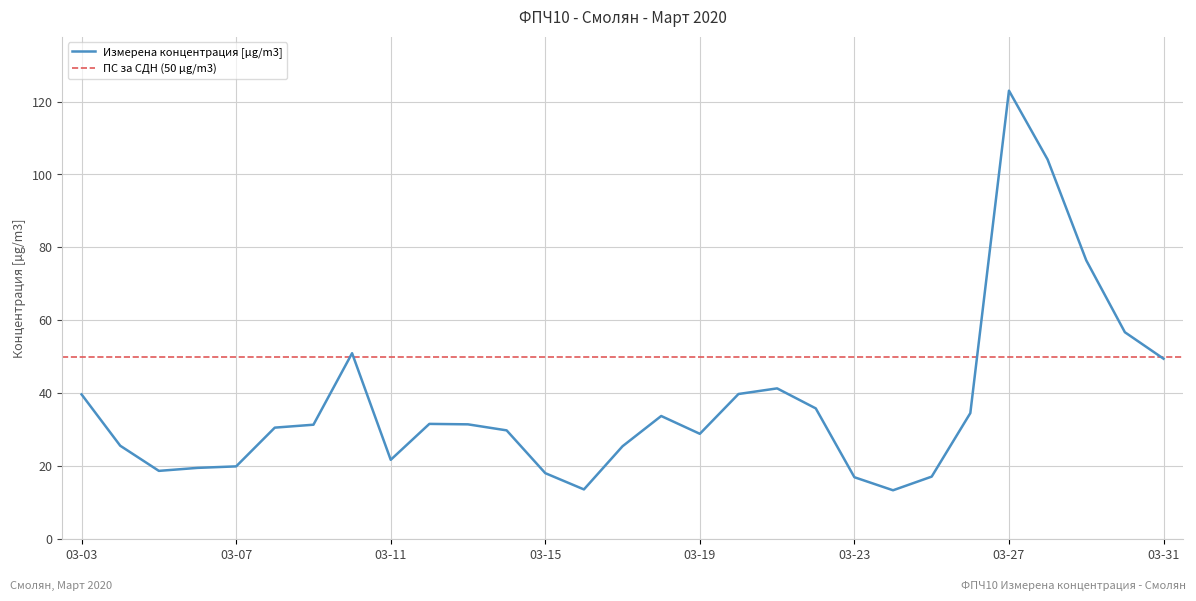

What is the value of the 9th point from the left?

21.8